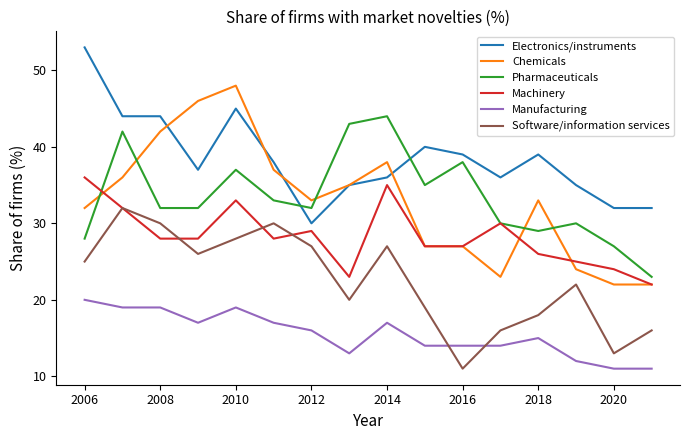

Reading left to right, extract all data points from this chart.

Electronics/instruments: 53	44	44	37	45	38	30	35	36	40	39	36	39	35	32	32
Chemicals: 32	36	42	46	48	37	33	35	38	27	27	23	33	24	22	22
Pharmaceuticals: 28	42	32	32	37	33	32	43	44	35	38	30	29	30	27	23
Machinery: 36	32	28	28	33	28	29	23	35	27	27	30	26	25	24	22
Manufacturing: 20	19	19	17	19	17	16	13	17	14	14	14	15	12	11	11
Software/information services: 25	32	30	26	28	30	27	20	27	19	11	16	18	22	13	16